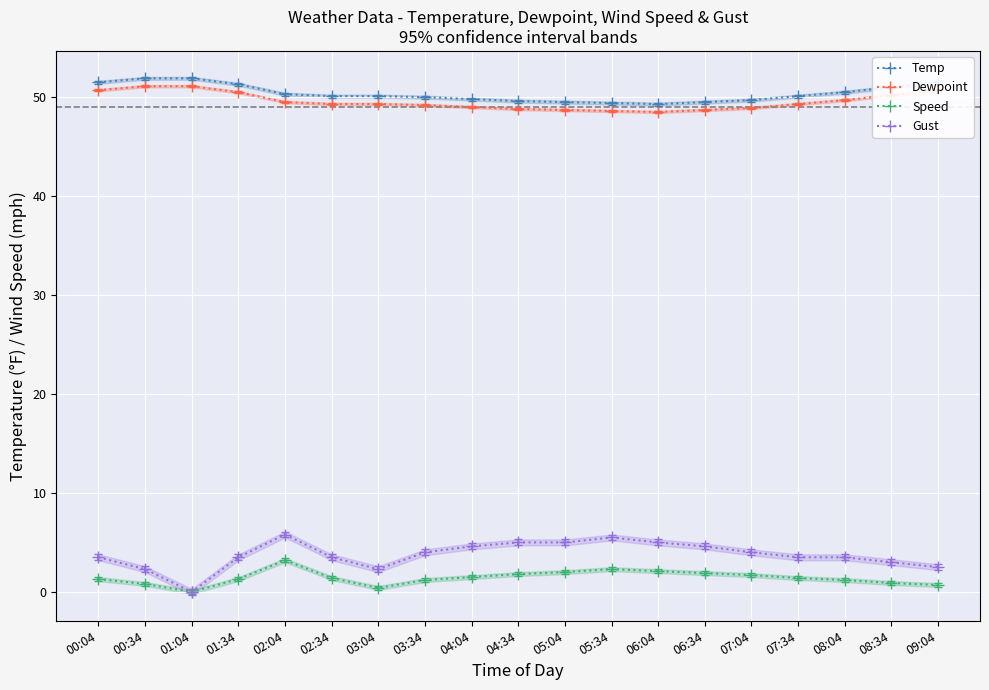

Does the chart display data point markers on the line(s)?

Yes